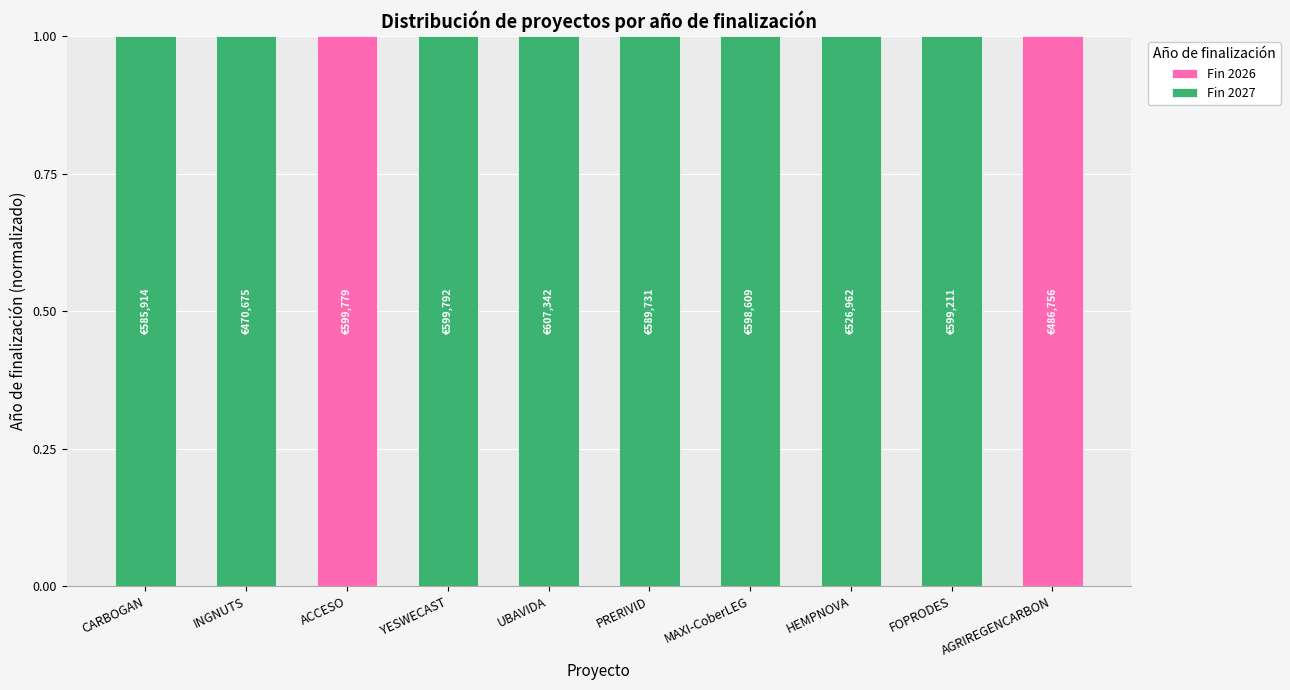

The Fin 2026 series shows 0 at UBAVIDA. True or false?

True